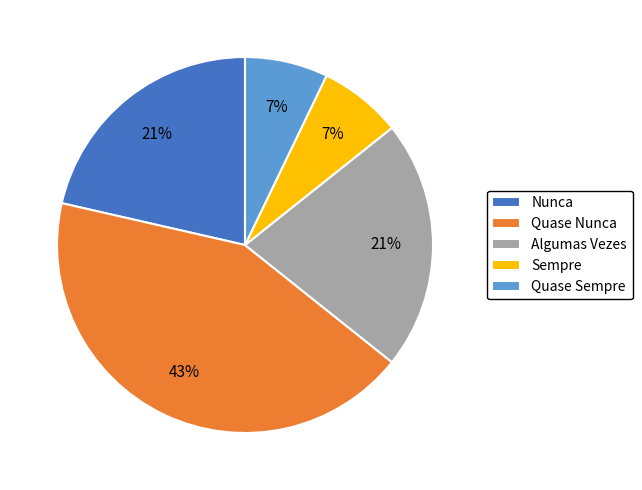

Combined, do Quase Nunca and Nunca account for over 50%?

Yes